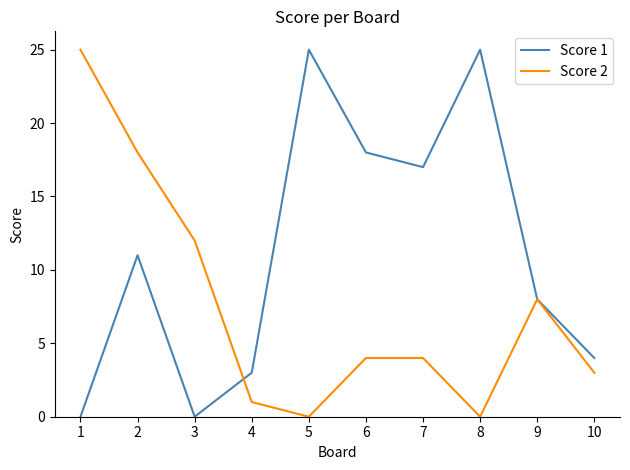

Is this an area chart (filled region under the line)?

No